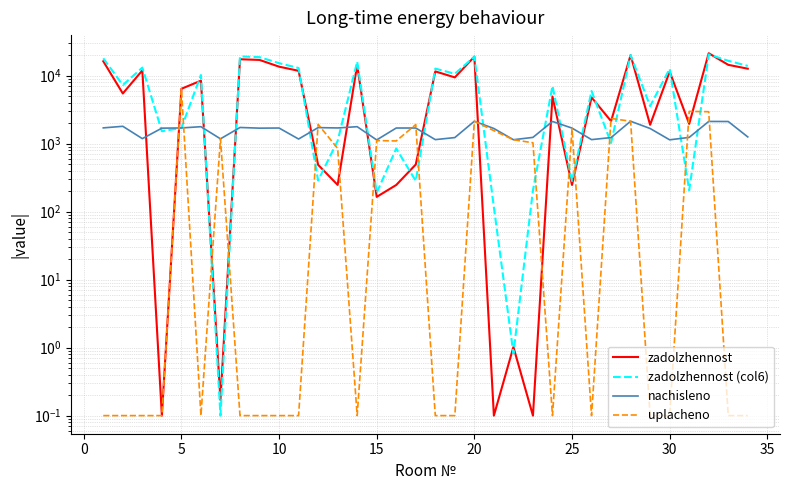

How many times do zadolzhennost and nachisleno cross each other?

12